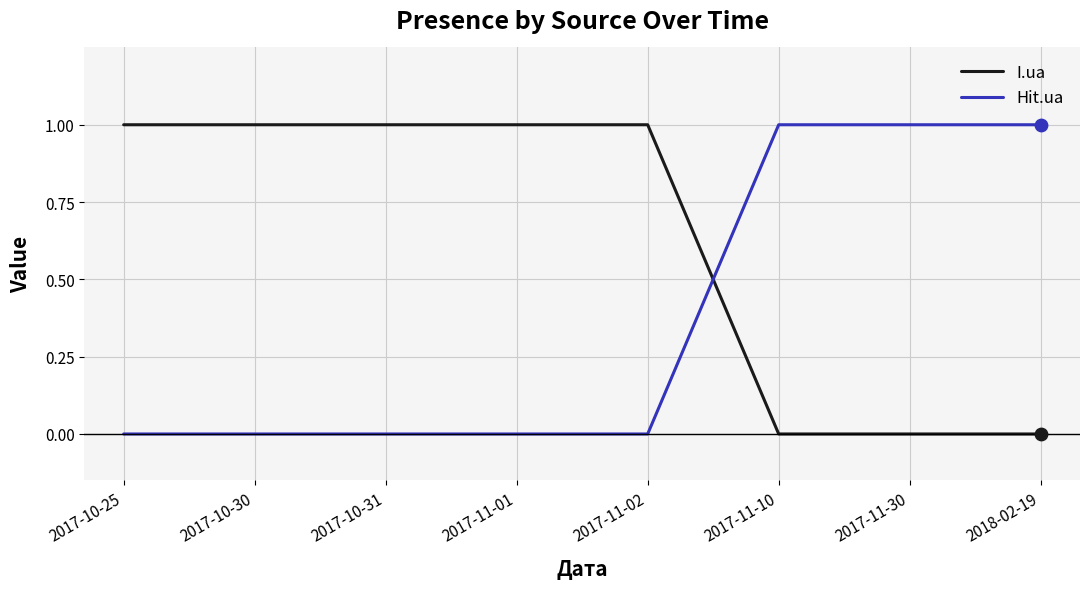

Is the value of Hit.ua at 2017-11-01 greater than the value of I.ua at 2017-10-30?

No